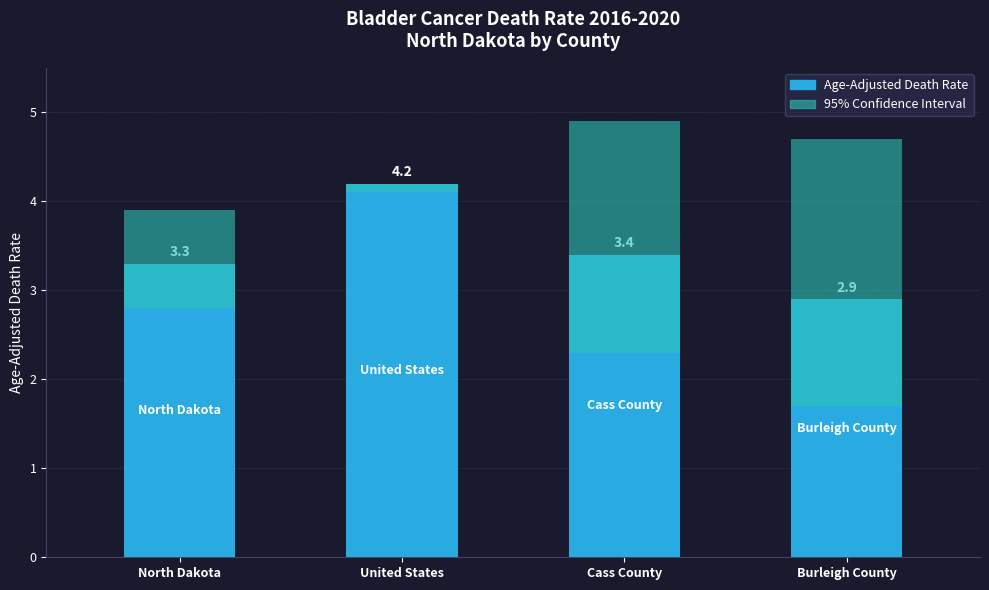

What position from the right is North Dakota?

4